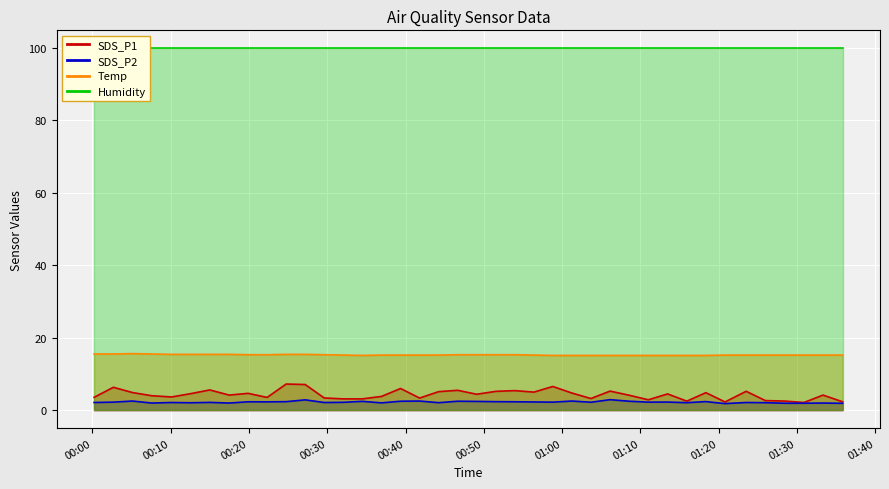

List the labels in order of SDS_P1 value, smallest first.

2023/07/21 01:30:54, 2023/07/21 01:20:49, 2023/07/21 01:35:50, 2023/07/21 01:15:56, 2023/07/21 01:28:26, 2023/07/21 01:25:58, 2023/07/21 01:11:01, 2023/07/21 00:32:03, 2023/07/21 00:34:28, 2023/07/21 01:03:41, 2023/07/21 00:41:48, 2023/07/21 00:29:37, 2023/07/21 00:22:19, 2023/07/21 00:00:13, 2023/07/21 00:10:07, 2023/07/21 00:36:56, 2023/07/21 00:07:35, 2023/07/21 01:08:35, 2023/07/21 00:17:28, 2023/07/21 01:33:20, 2023/07/21 00:49:05, 2023/07/21 01:13:29, 2023/07/21 00:12:34, 2023/07/21 00:19:54, 2023/07/21 01:01:15, 2023/07/21 01:18:22, 2023/07/21 00:05:07, 2023/07/21 00:56:24, 2023/07/21 00:44:14, 2023/07/21 00:51:32, 2023/07/21 01:23:31, 2023/07/21 01:06:08, 2023/07/21 00:53:58, 2023/07/21 00:46:40, 2023/07/21 00:15:00, 2023/07/21 00:39:22, 2023/07/21 00:02:41, 2023/07/21 00:58:49, 2023/07/21 00:27:11, 2023/07/21 00:24:45